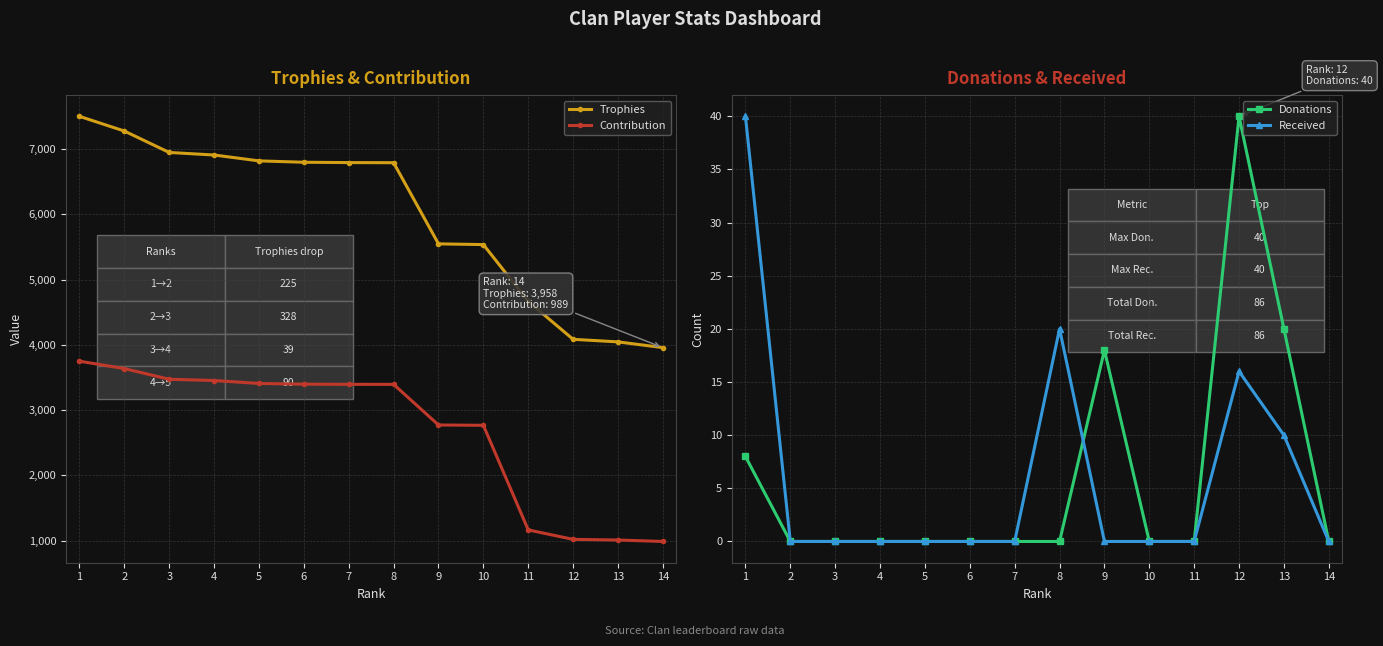

What is the value of the Contribution point at the 7th from the left?

3396